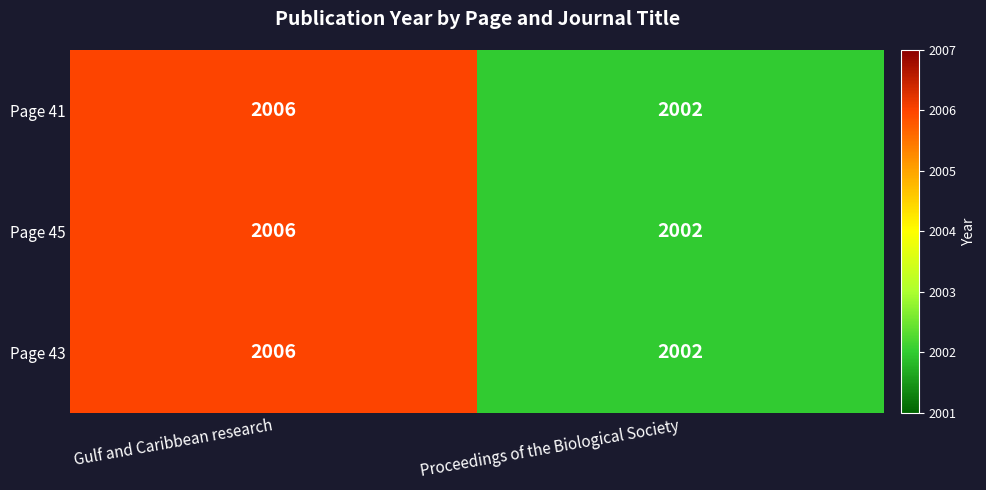

What is the sum of the Page 45 values at Gulf and Caribbean research and Proceedings of the Biological Society?

4008